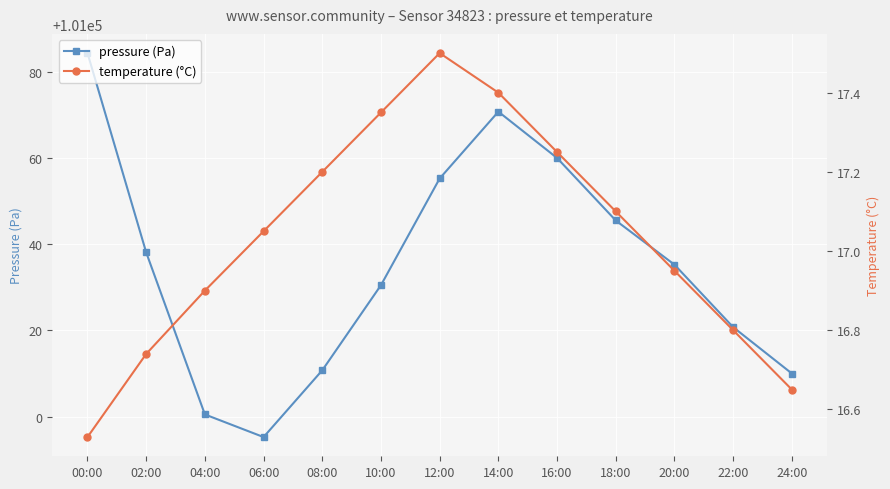

What is the total value across all series at 14:00?

101088.1